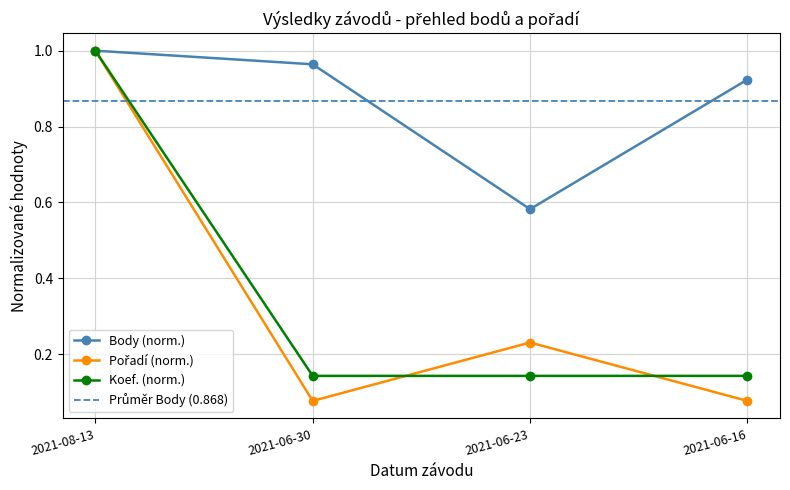

What is the label of the 4th point from the right?

2021-08-13